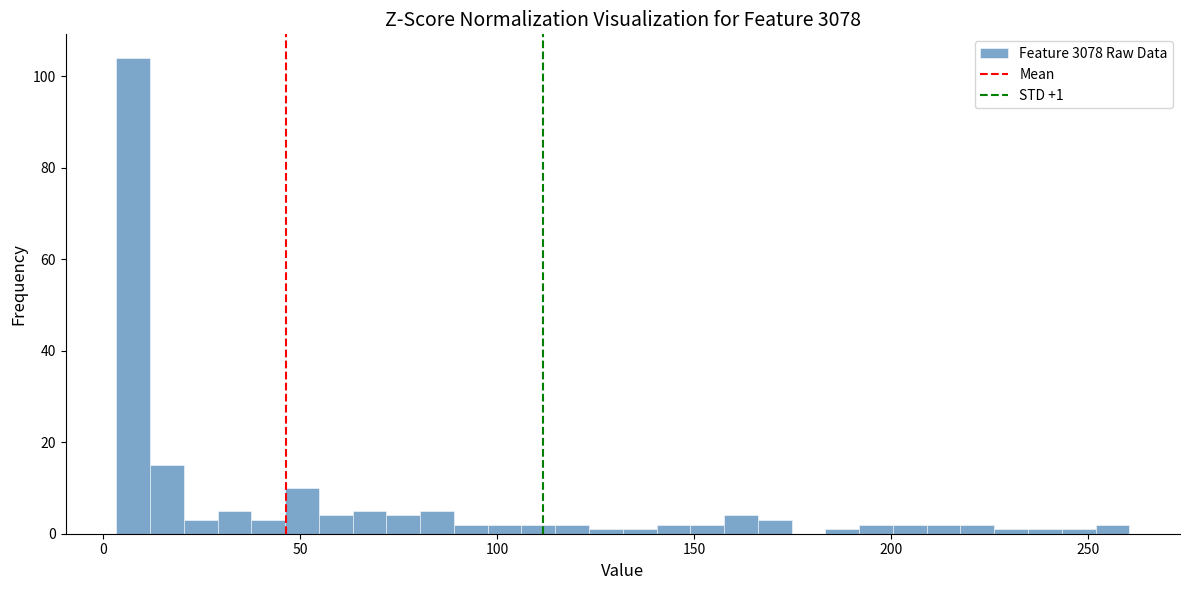

Around what value on the x-axis is the tallest bar? Give the approximate position of its centre, as read against the axis.

10